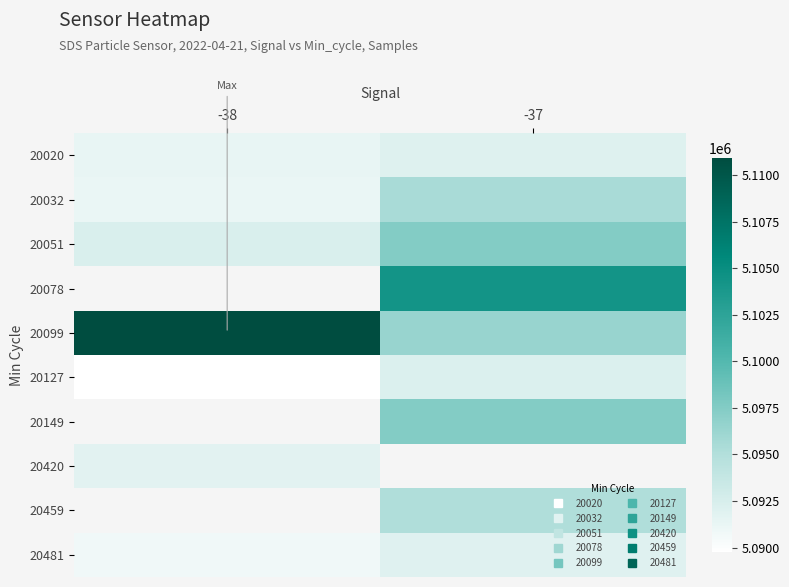

Where is 20032 nearest to the value 5093364?

-38